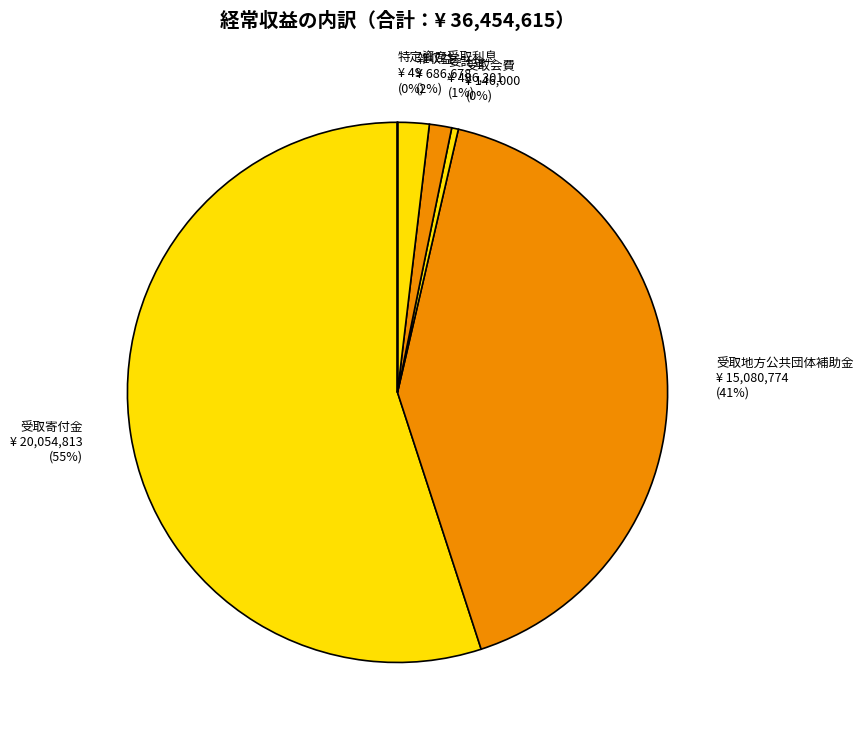

Do 受取地方公共団体補助金 and 雑収益 together represent more than half of the pie?

No